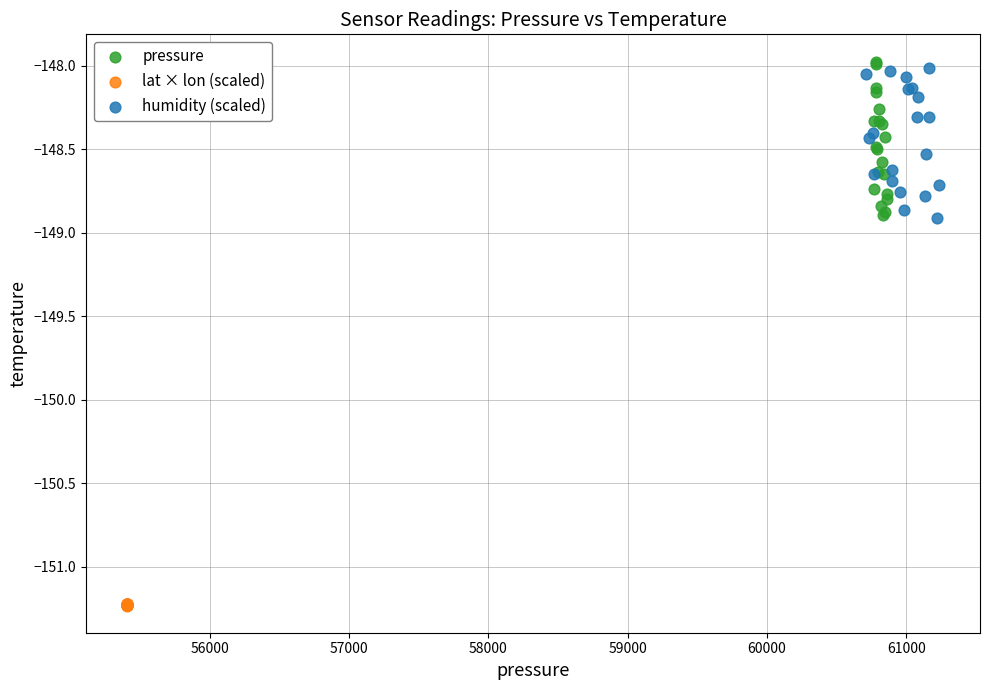

What are all the series names shown in the legend?

pressure, lat × lon (scaled), humidity (scaled)